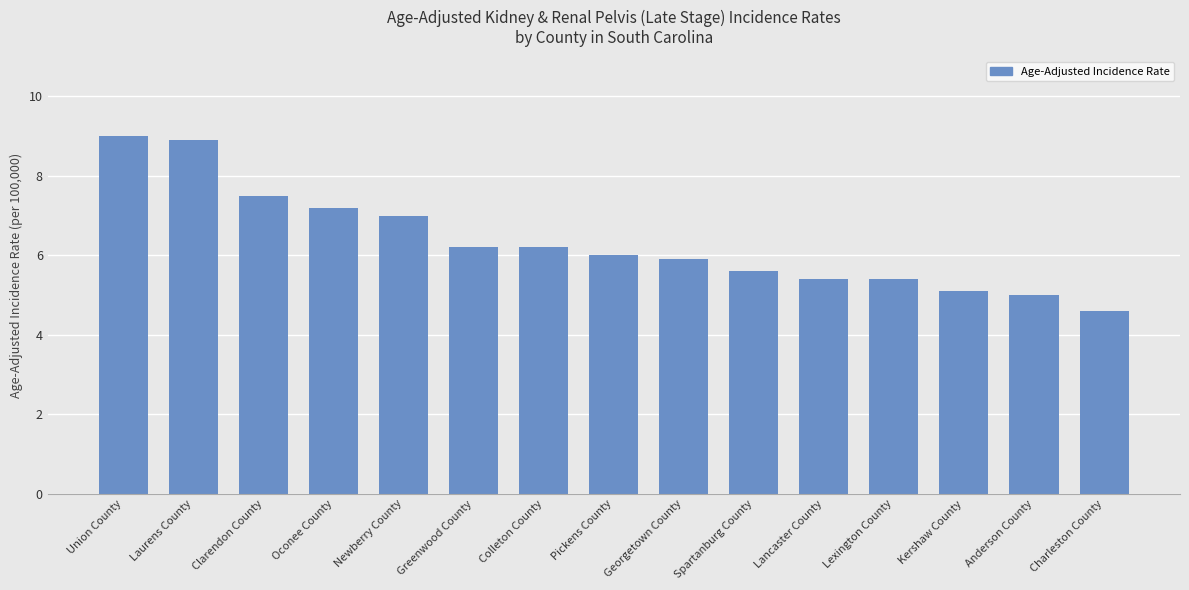

What is the label of the 14th bar from the right?

Laurens County